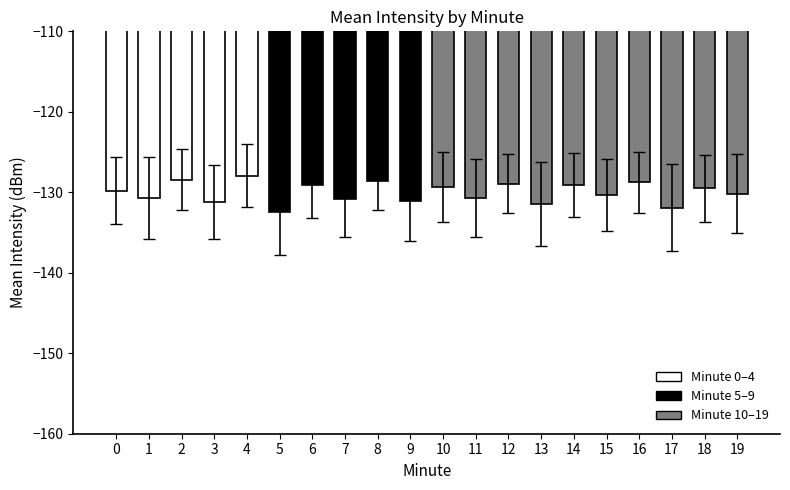

What value does the data have at 13?

-131.5